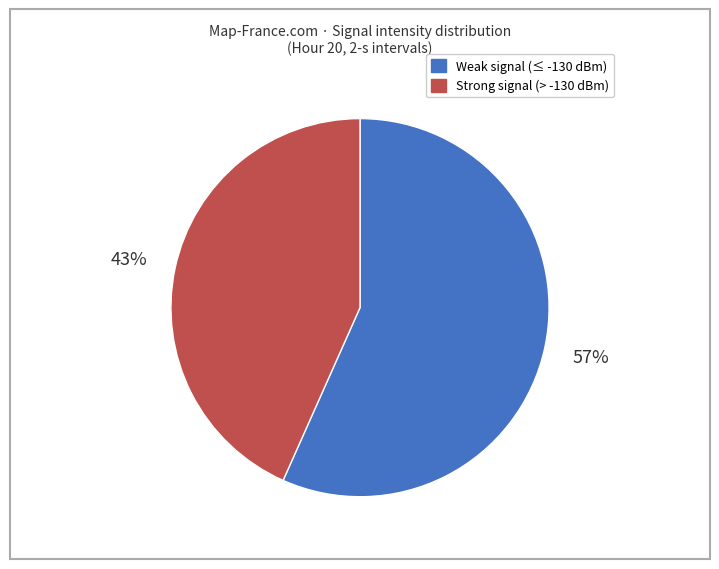

How many segments does this pie chart have?

2